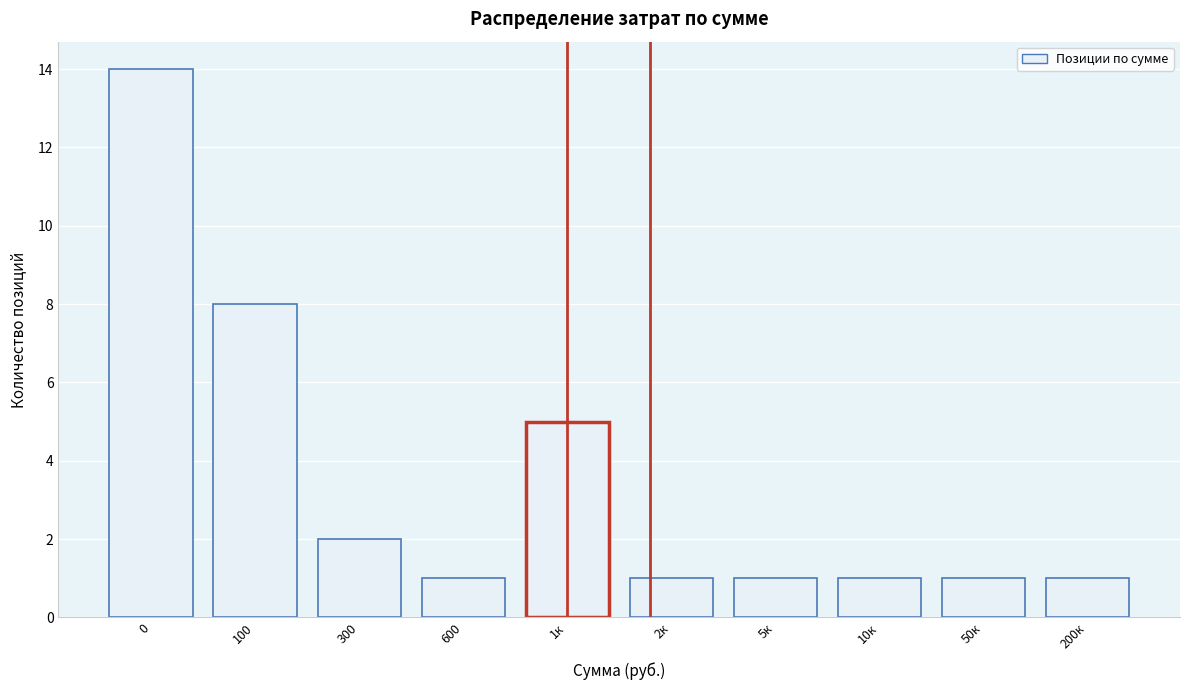

Reading left to right, transcribe all the data shown in this chart.

0=14	100=8	300=2	600=1	1к=5	2к=1	5к=1	10к=1	50к=1	200к=1